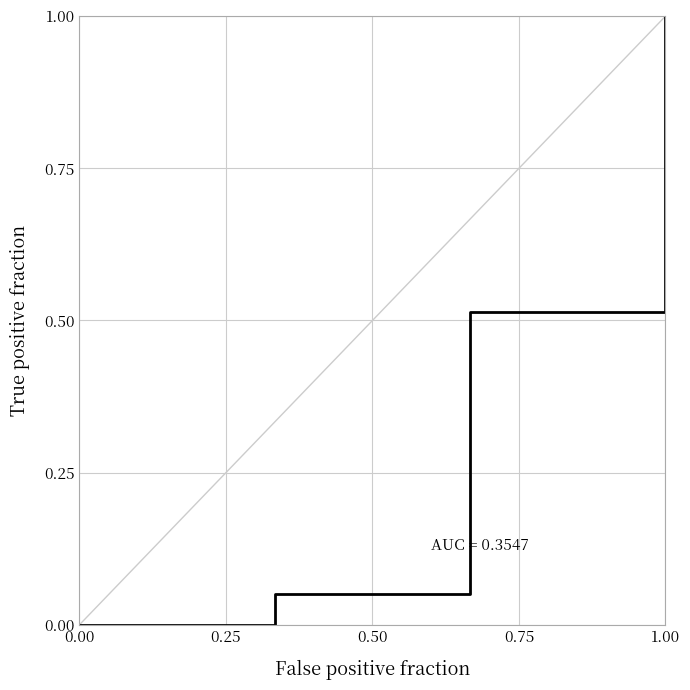

What is the maximum value shown in the chart?

1.0